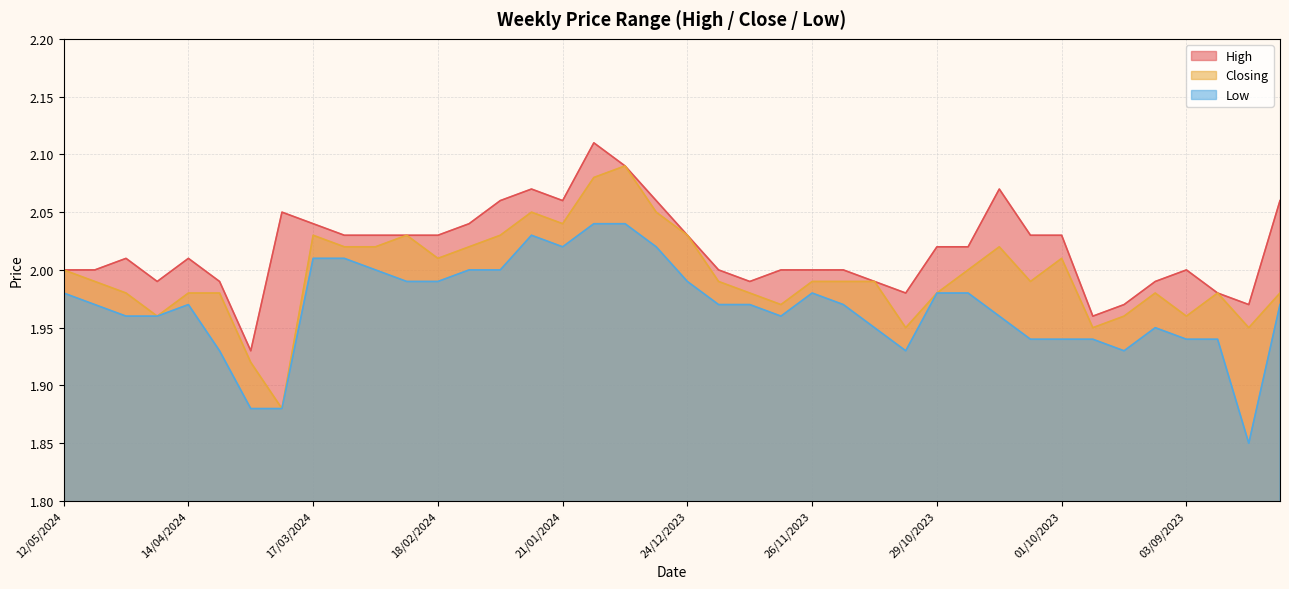

What is the label of the 4th point from the left?

21/04/2024